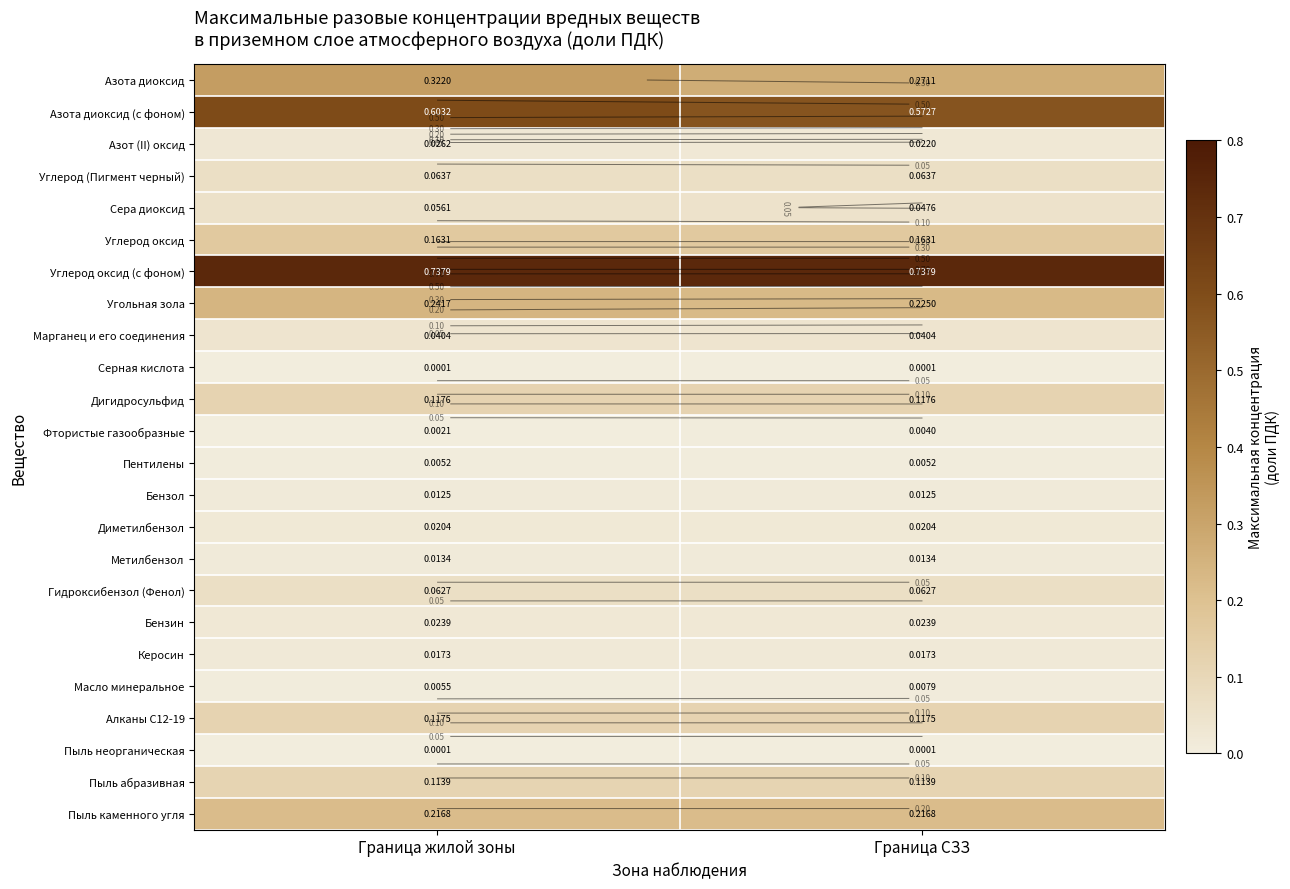

True or false: Углерод (Пигмент черный) has a value of 0.1 at Граница жилой зоны.

False